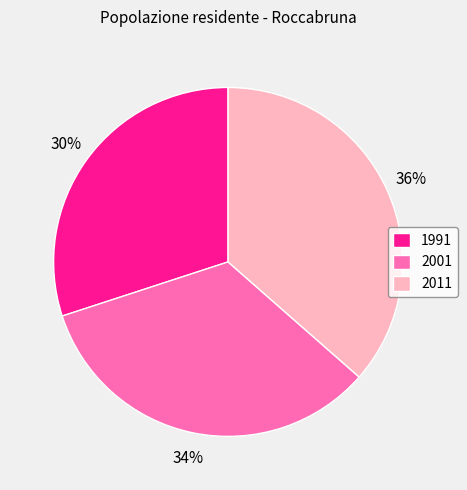

Does 2011 account for over 50% of the chart?

No